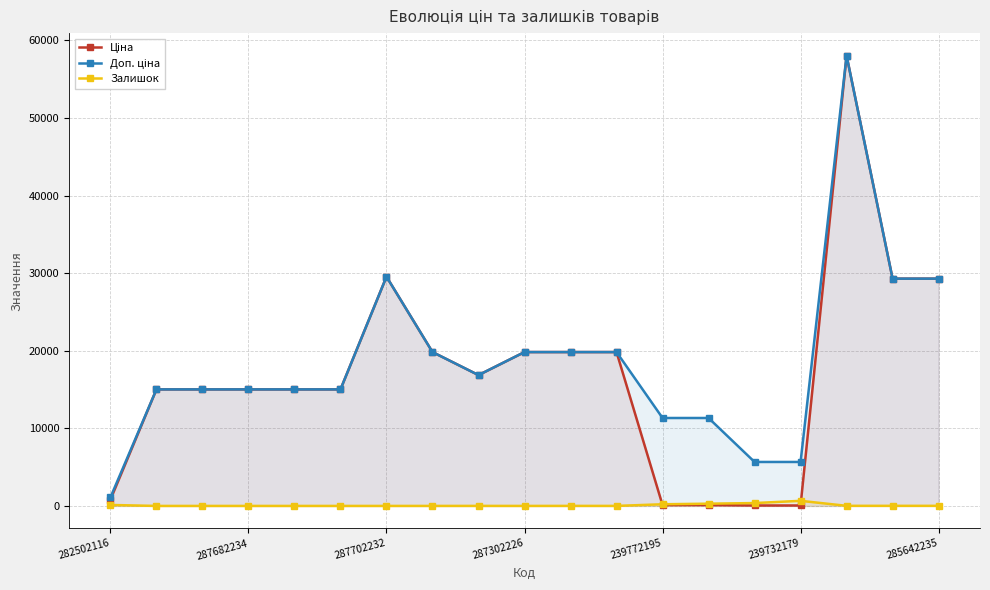

True or false: Залишок and Ціна cross at least once.

True